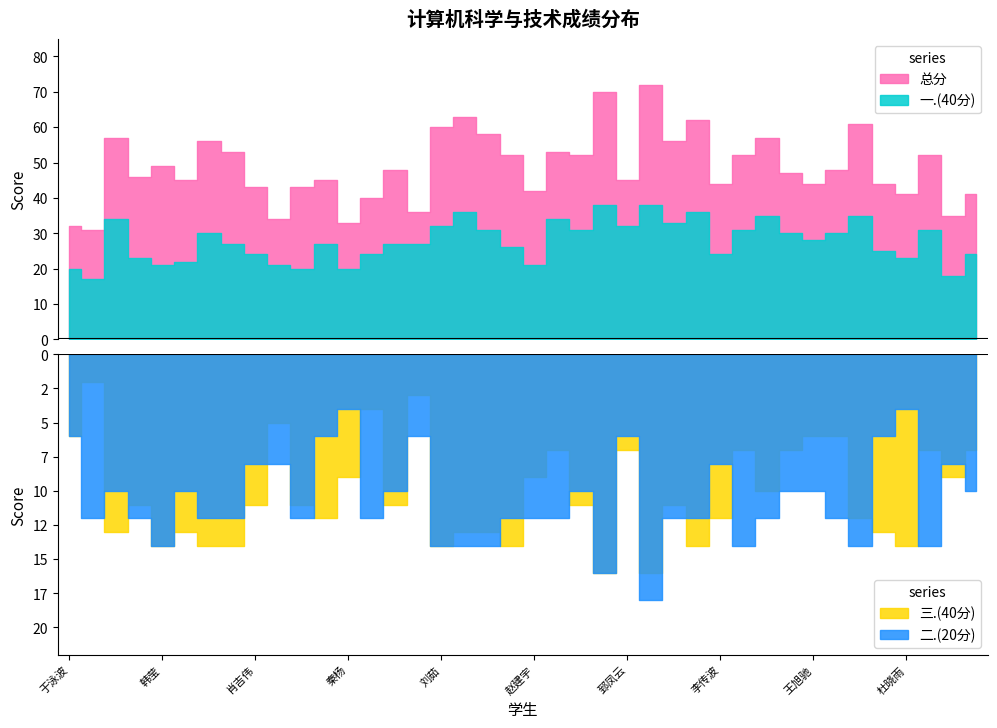

What are all the series names shown in the legend?

总分, 一.(40分), 三.(40分), 二.(20分)